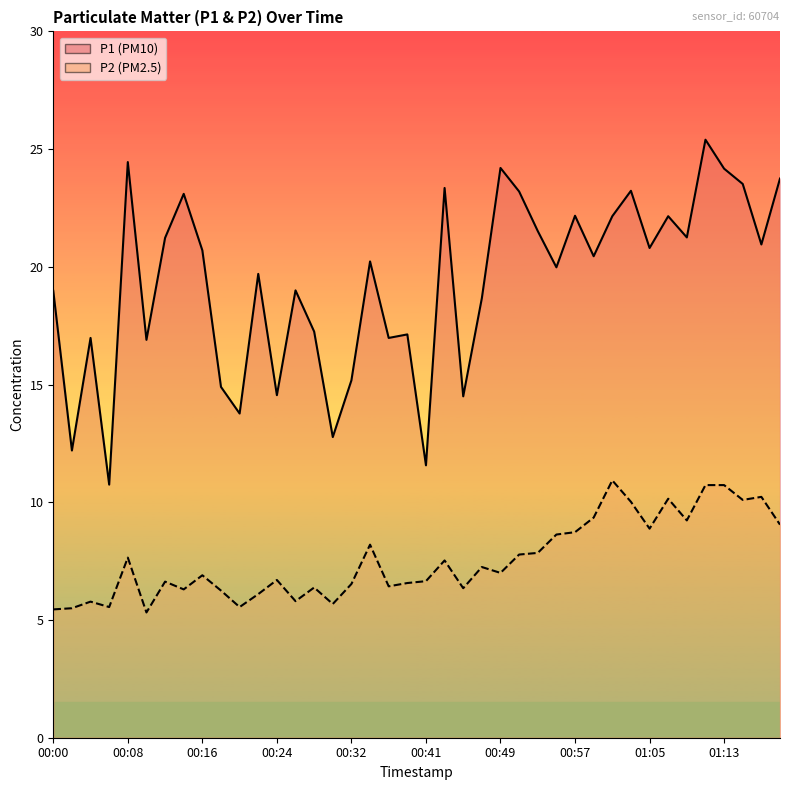

True or false: P2 and P1 intersect in this chart.

False